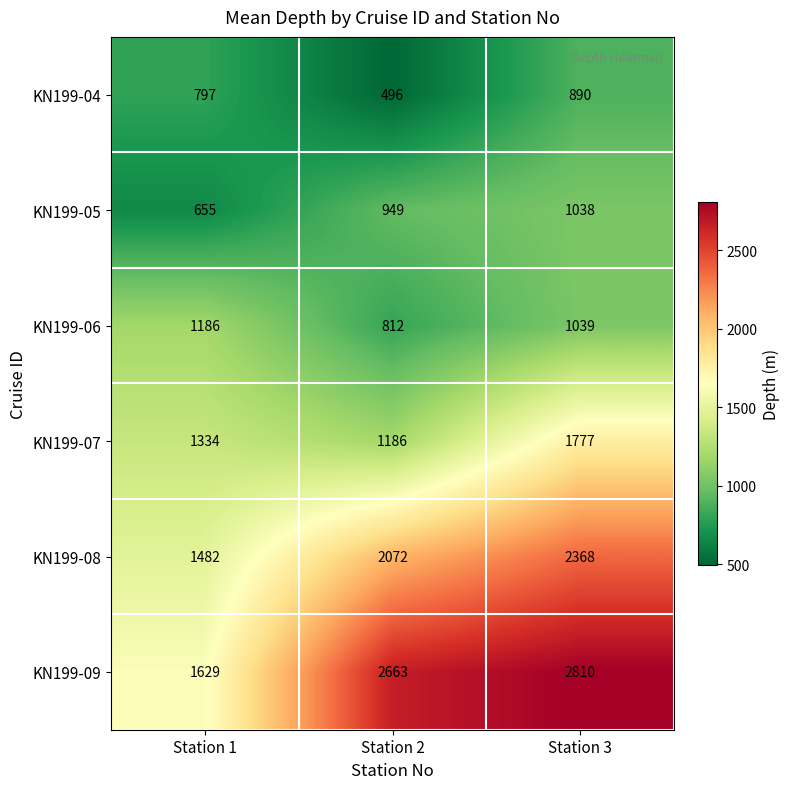

Reading left to right, list all the values displayed in this chart.

KN199-04: 797	496	890
KN199-05: 655	949	1038
KN199-06: 1186	812	1039
KN199-07: 1334	1186	1777
KN199-08: 1482	2072	2368
KN199-09: 1629	2663	2810